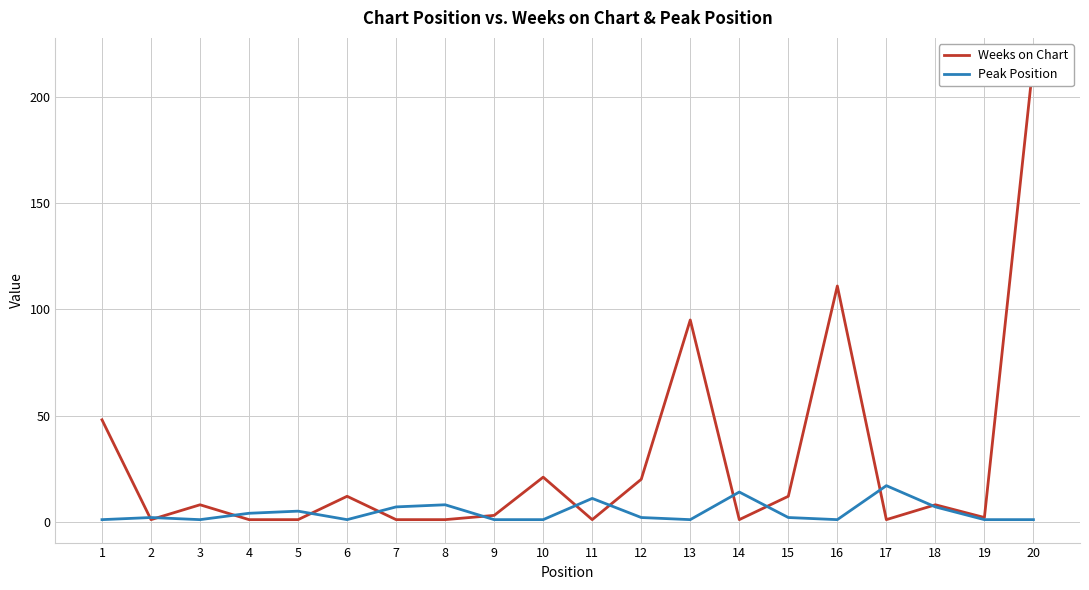

Which series has the largest total across all categories?

Weeks on Chart